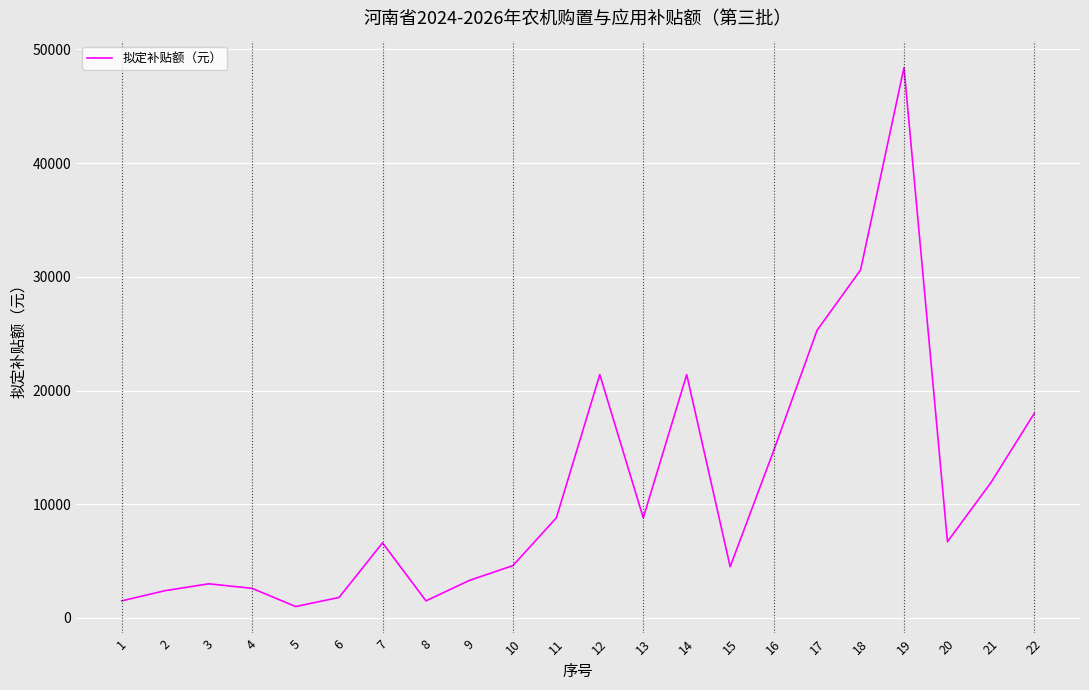

What is the difference between the values at 3 and 18?

27600